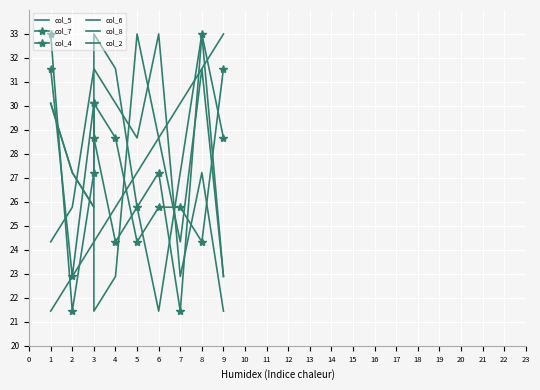

After their last crossing, which series has the higher values: col_4 or col_8?

col_4